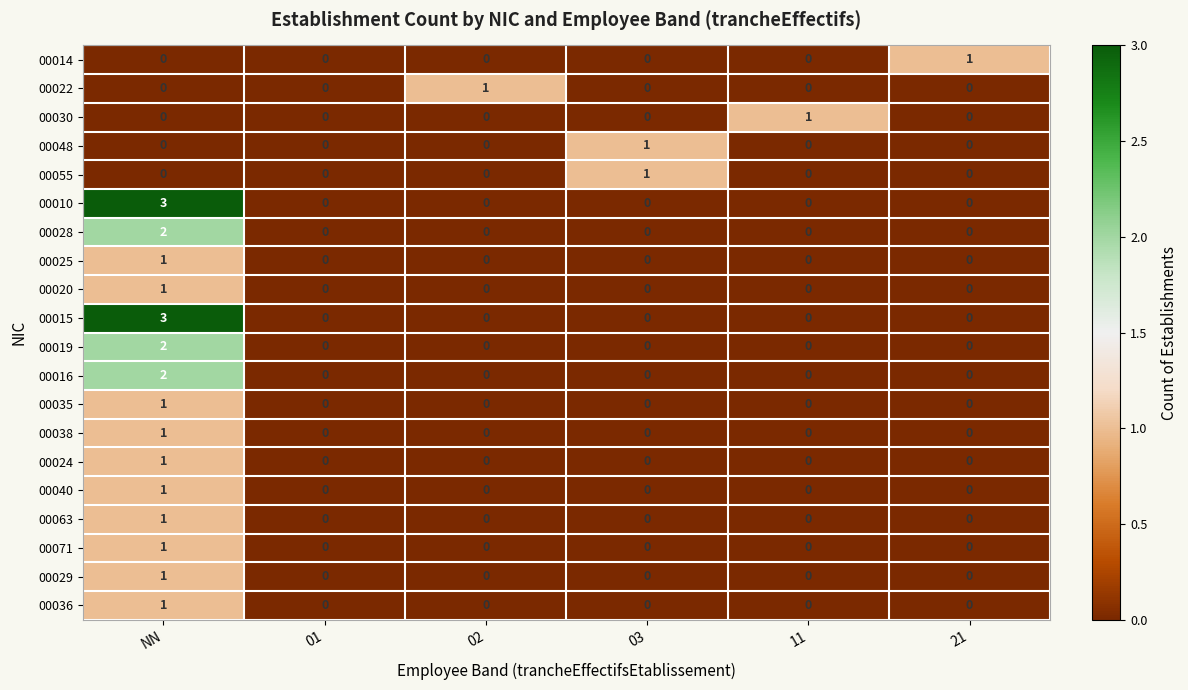

At which label does 00040 reach its peak?

NN